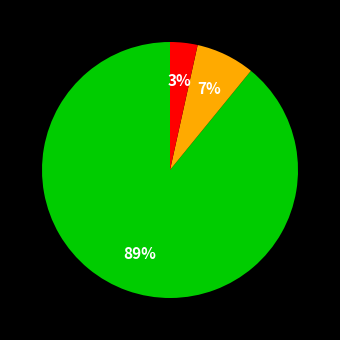

To the nearest percent, what is the average slice percentage?

33%